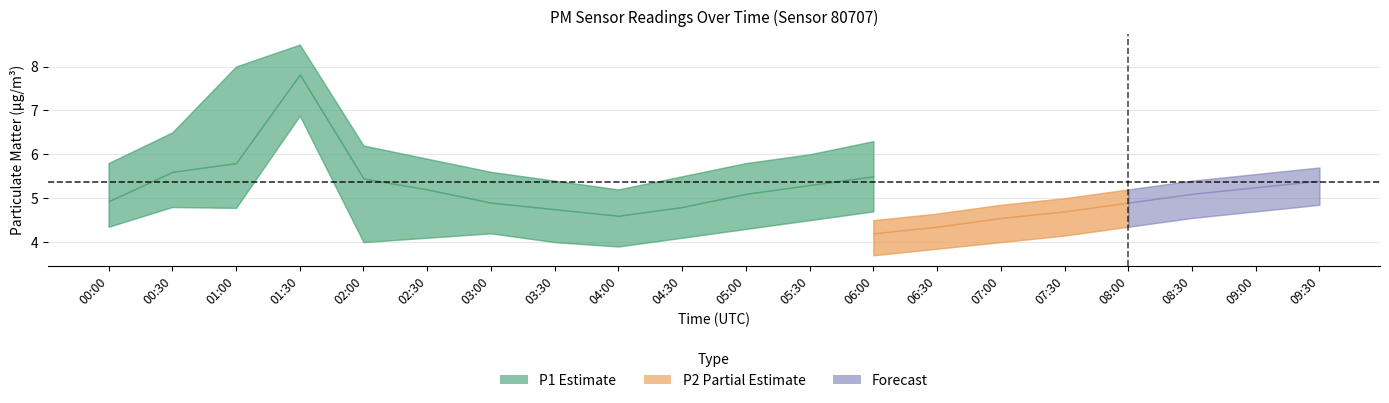

What is the value of the P1_lower point at the 13th from the left?

4.7